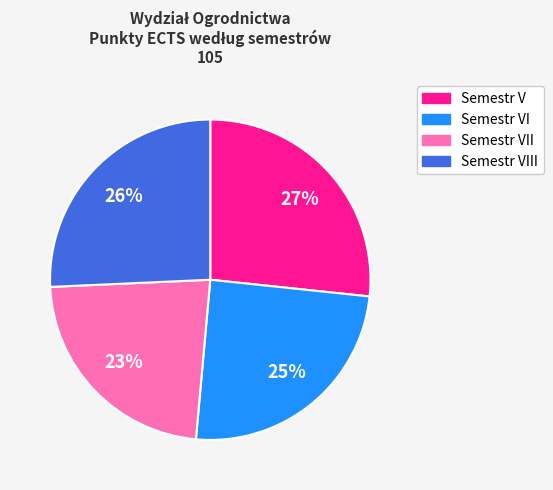

Is there a majority slice in this chart?

No